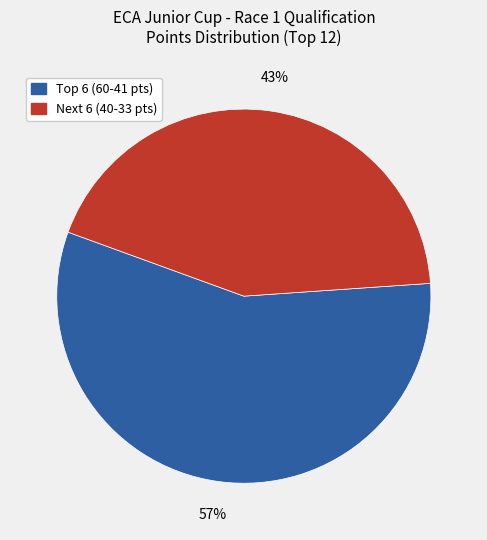

Is there any slice that represents more than half of the pie?

Yes